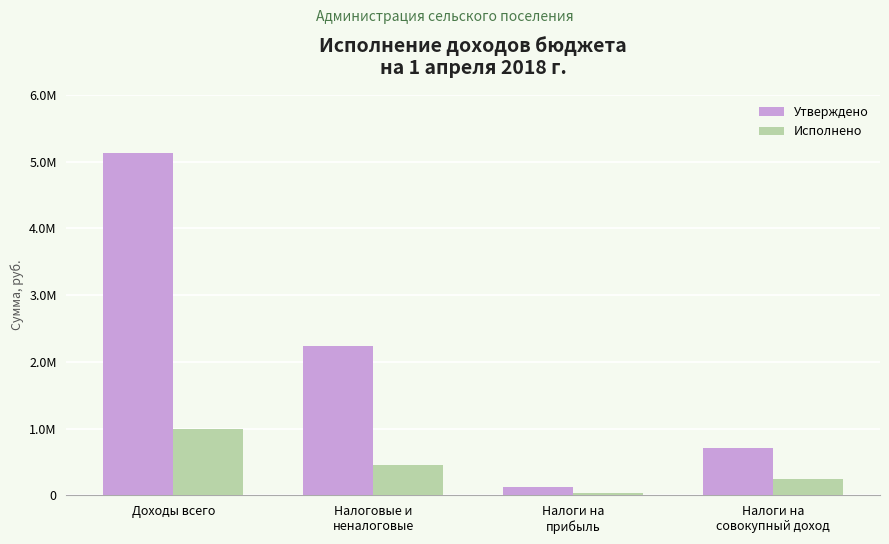

Does the chart contain stacked bars?

No